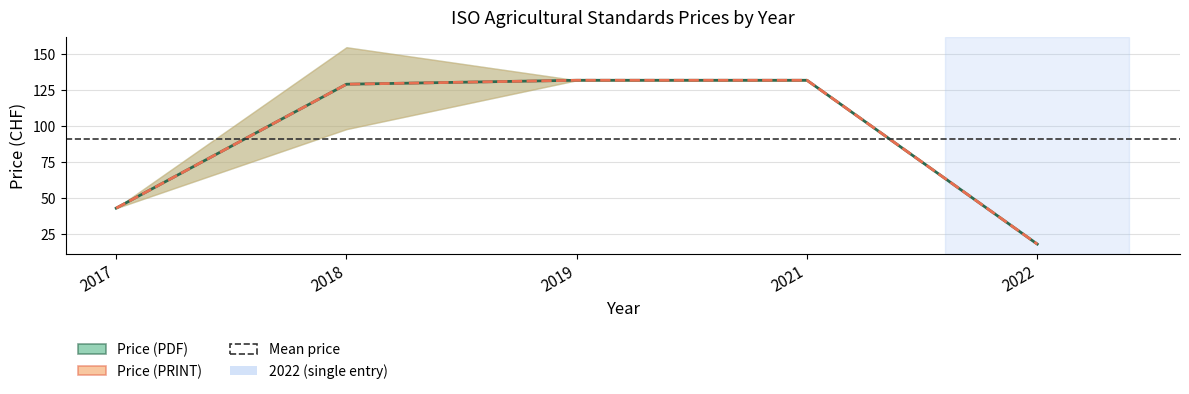

Which series has the widest spread of values?

Price (PDF)